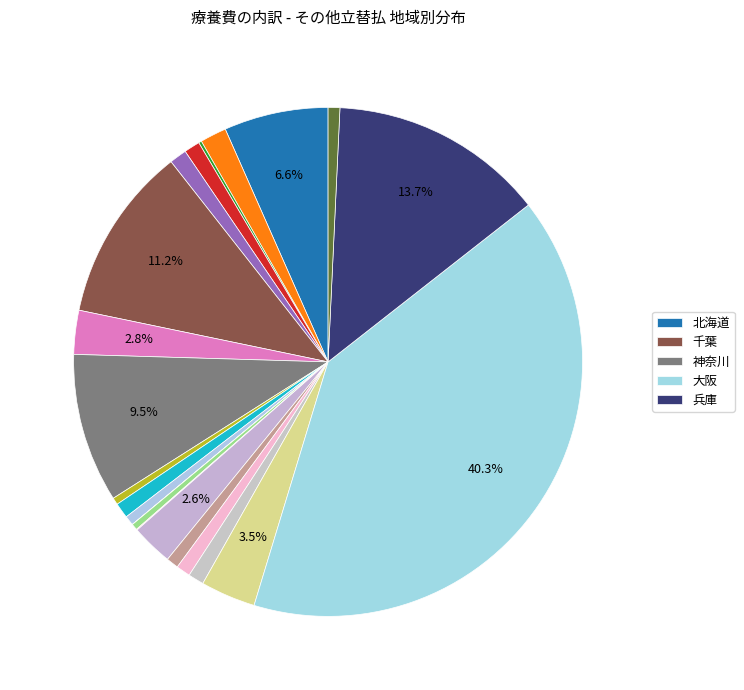

How many segments does this pie chart have?

22